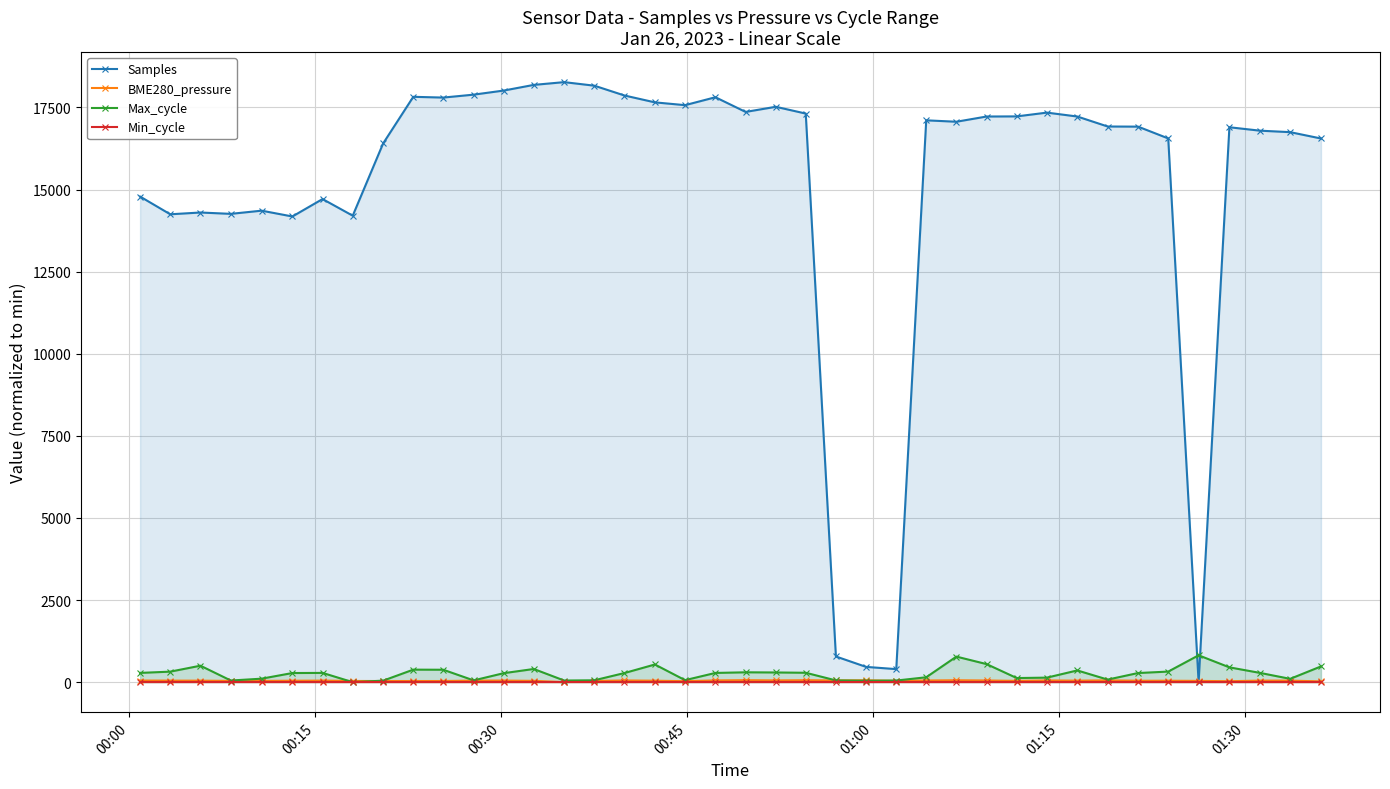

True or false: Max_cycle has more than 0 interior local peaks.

True